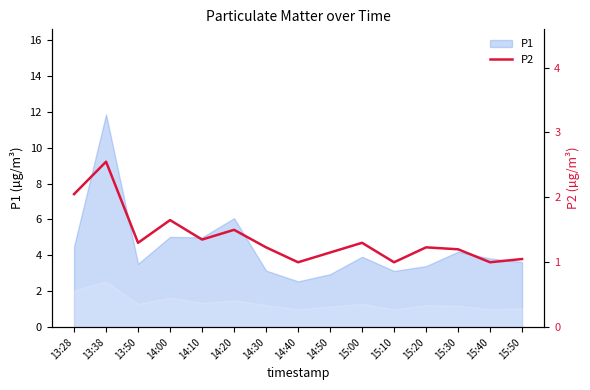

What is the label of the 1st point from the left?

13:28